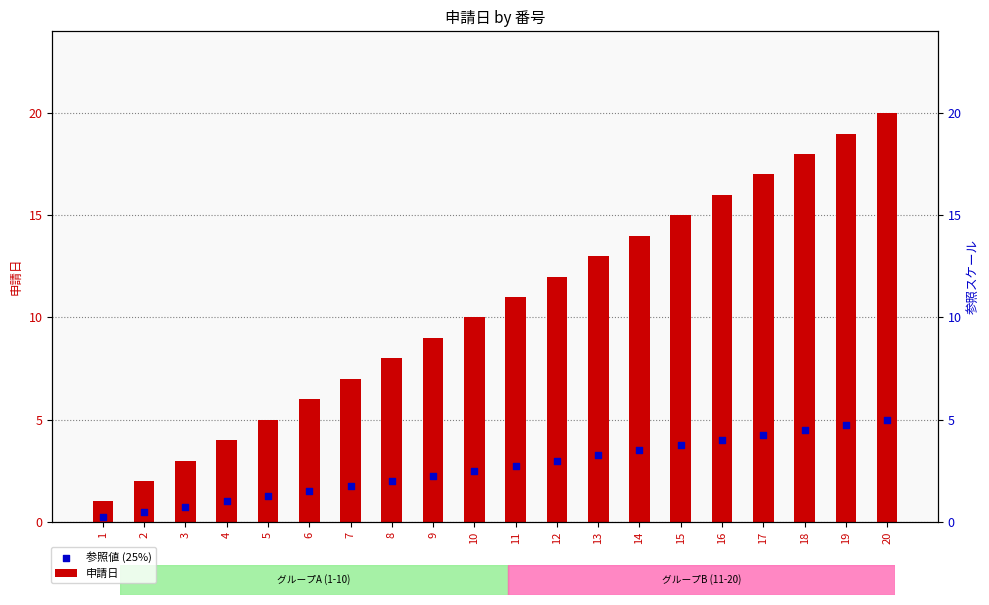

What is the total value across all series at 19?

23.8